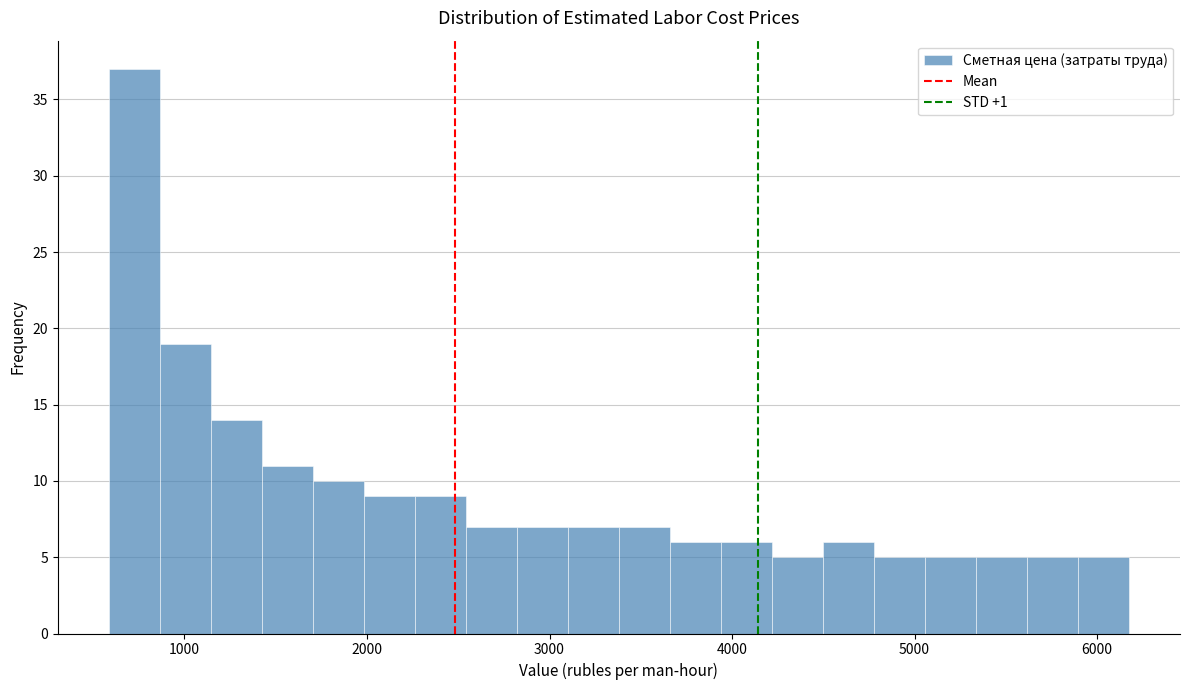

Around what value on the x-axis is the tallest bar? Give the approximate position of its centre, as read against the axis.

700